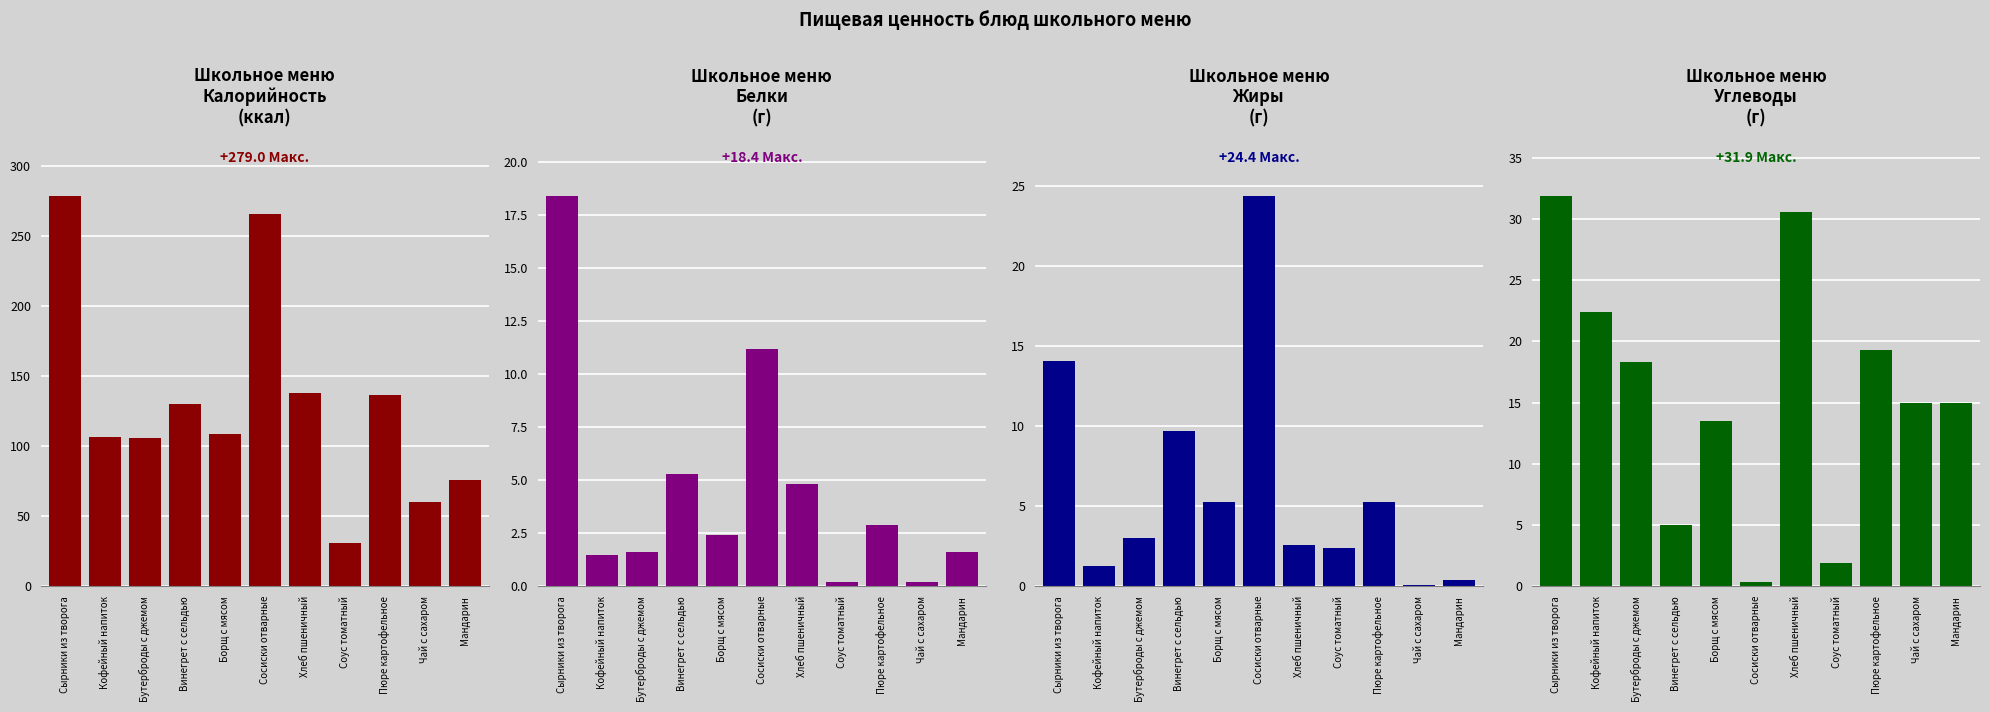

At how many categories does at least one series exceed 270?

1